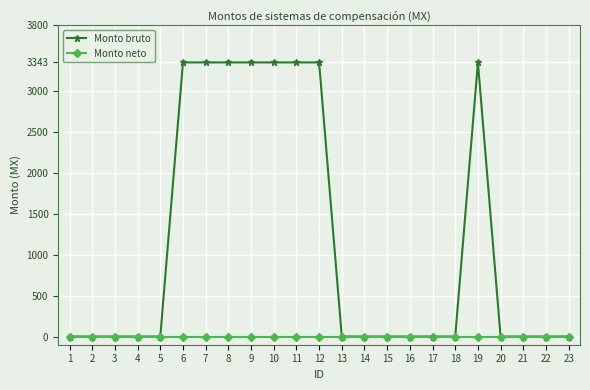

The value of Monto bruto at 18 is 1520. True or false?

False